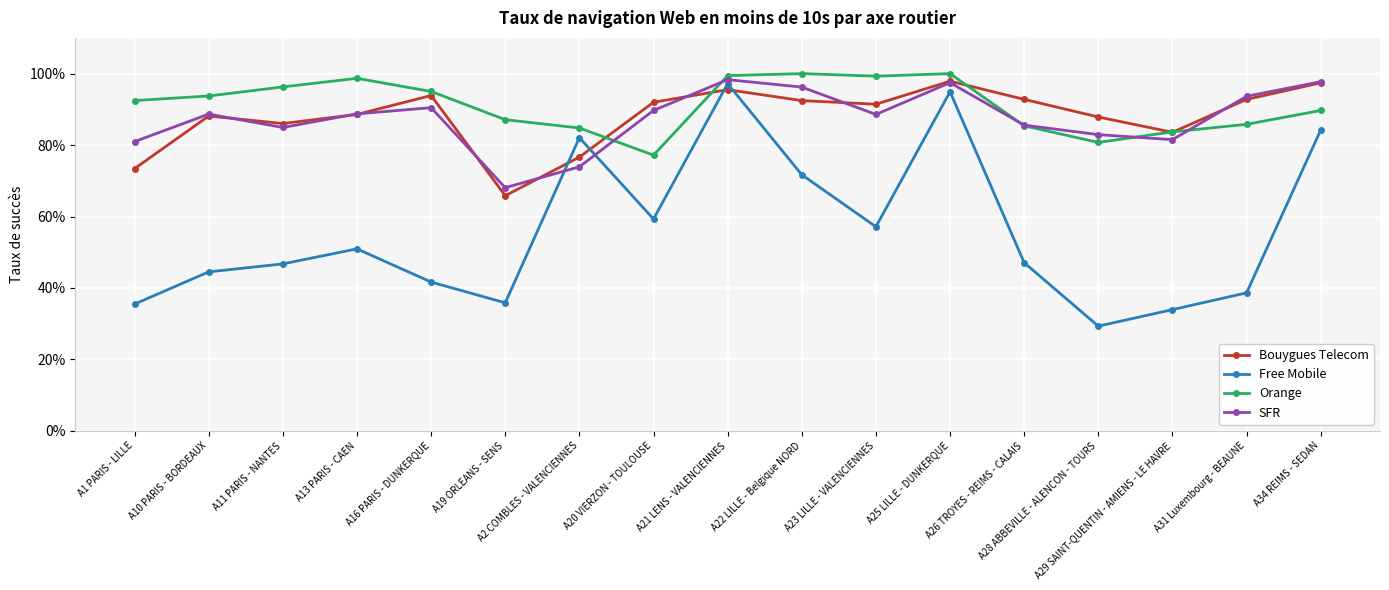

True or false: Bouygues Telecom has a value of 1.0 at A2 COMBLES - VALENCIENNES.

False